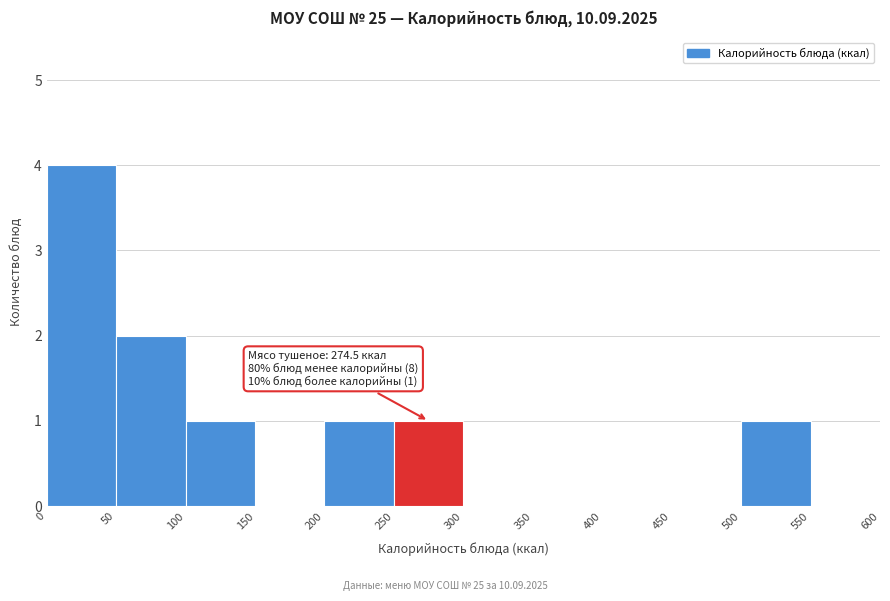

Which range on the x-axis has the tallest bar?

0 to 50